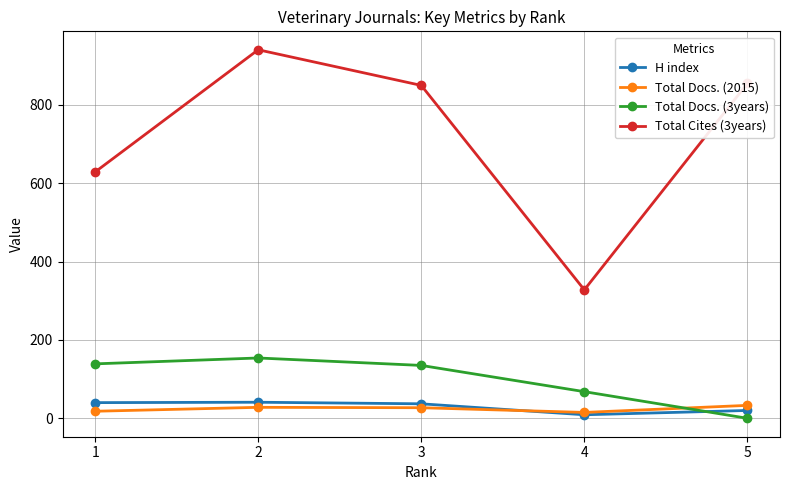

What is the sum of the Total Docs. (3years) values at 4 and 1?

207